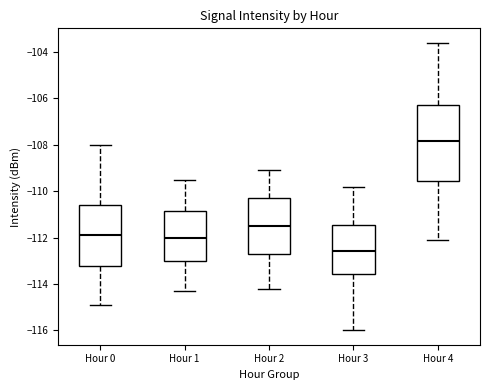

Where does the median line of the box for Hour 1 sit on the y-axis? The values are not printed on the chart, so give them approximately, as read against the axis.

-112.0